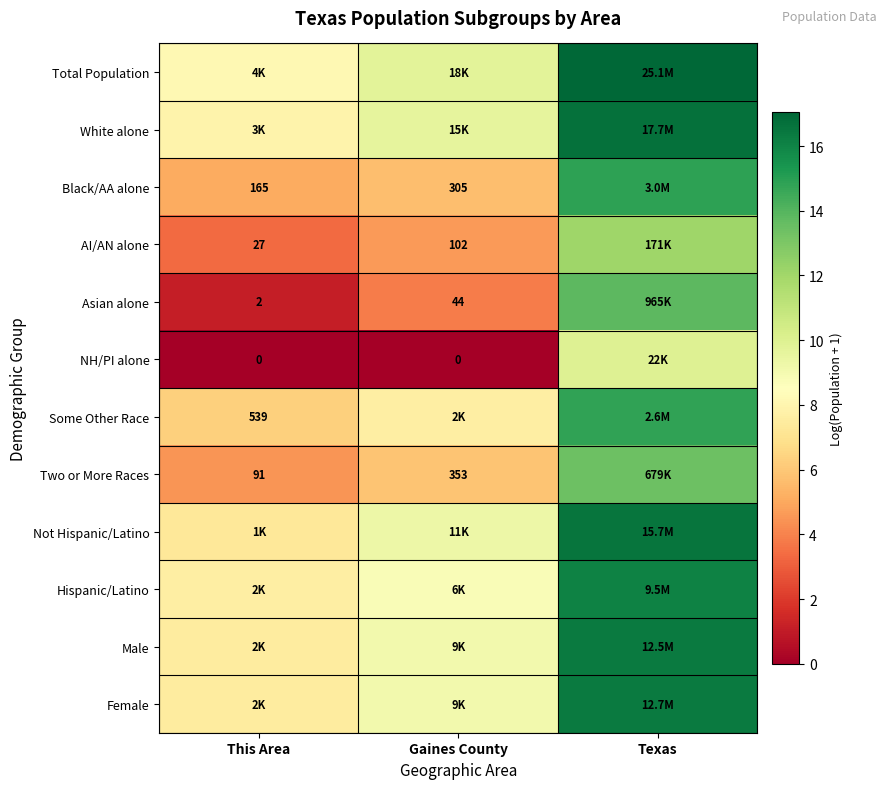

True or false: Female has a value of 7.5 at This Area.

True